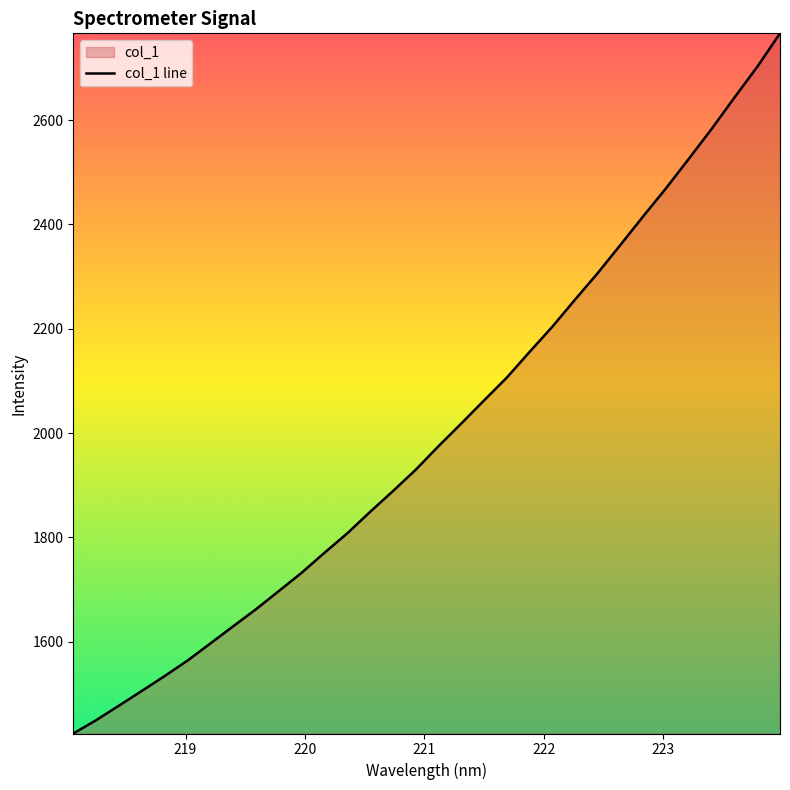

Count the number of data series in this chart.

1